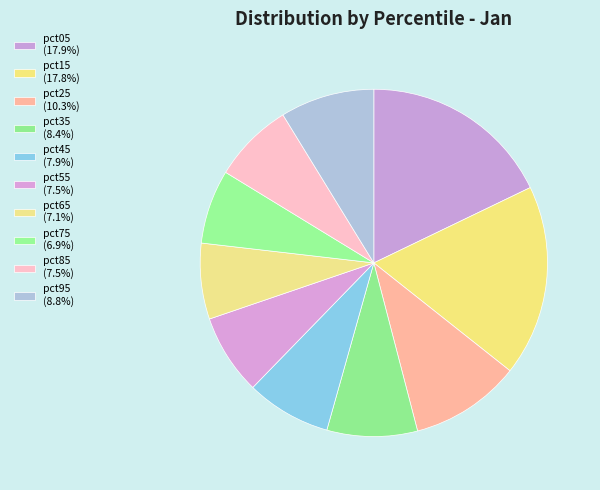

To the nearest percent, what portion does pct65 represent?

7%